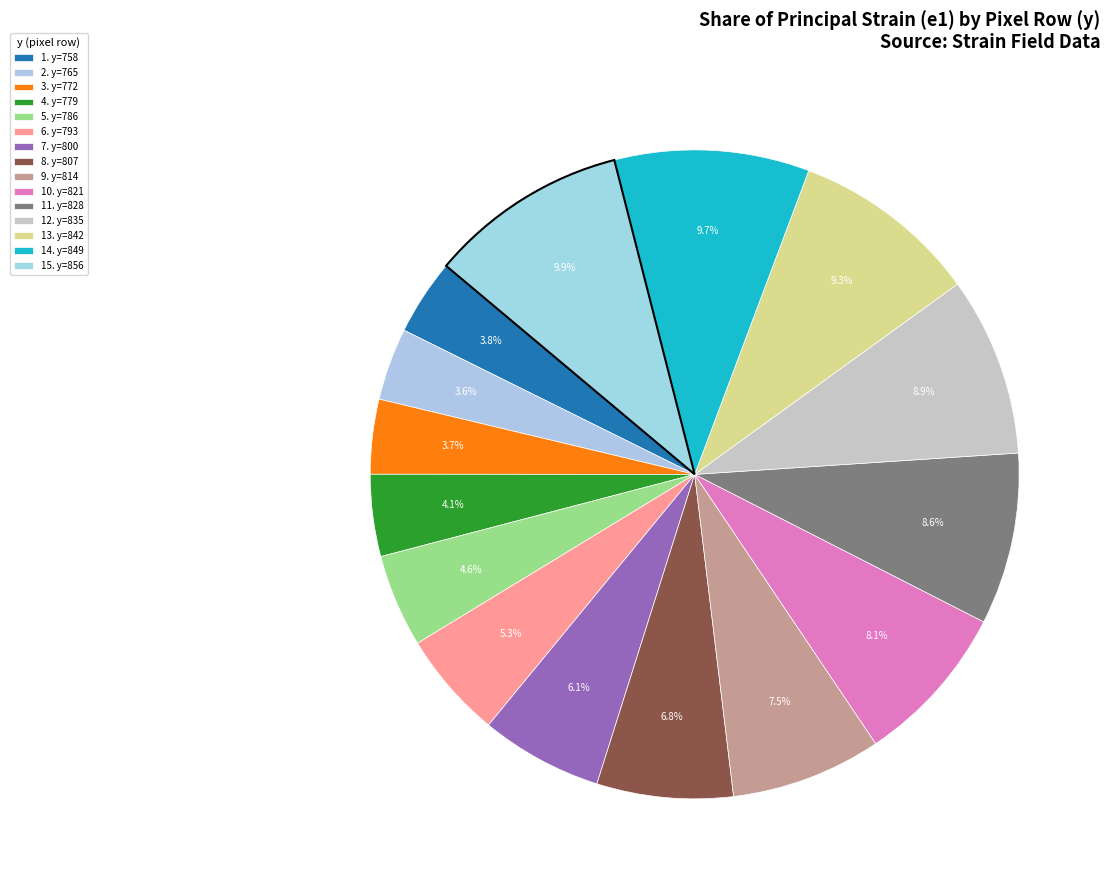

How many segments does this pie chart have?

15